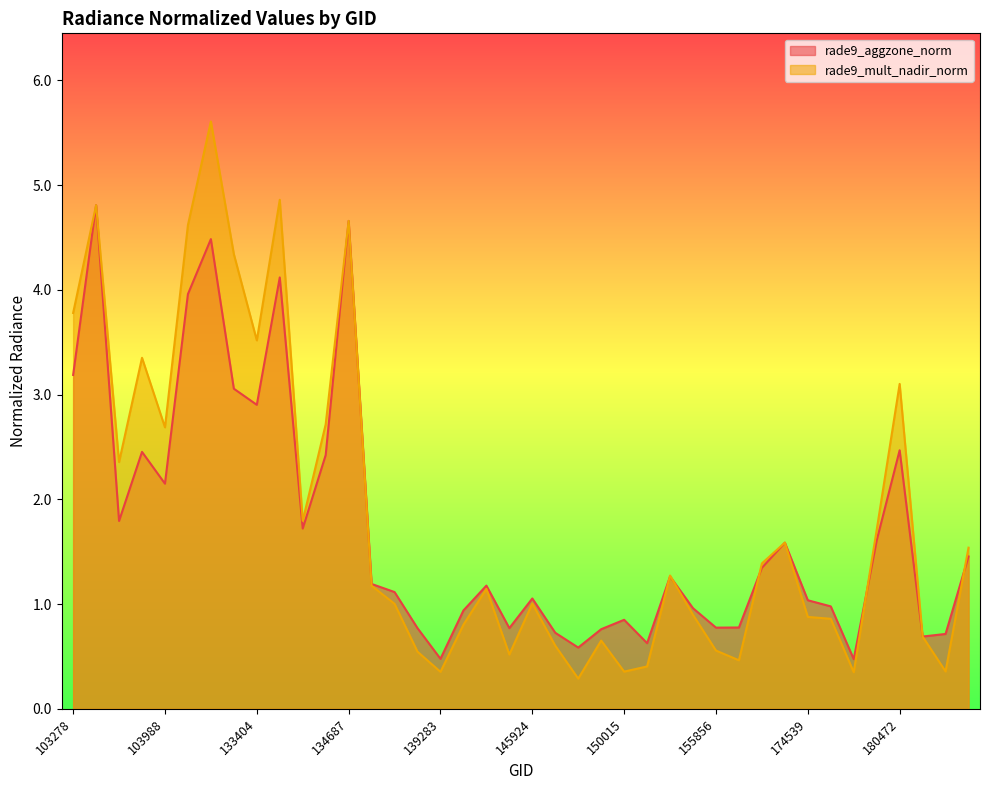

Which series ends up on top after the final intersection of rade9_mult_nadir_norm and rade9_aggzone_norm?

rade9_mult_nadir_norm